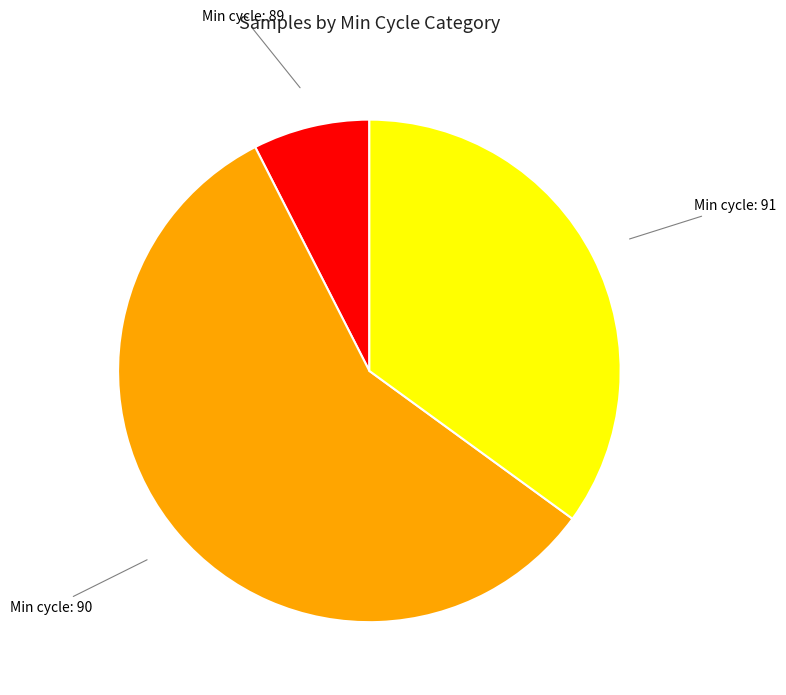

Is Min cycle: 91 the majority of the pie?

No